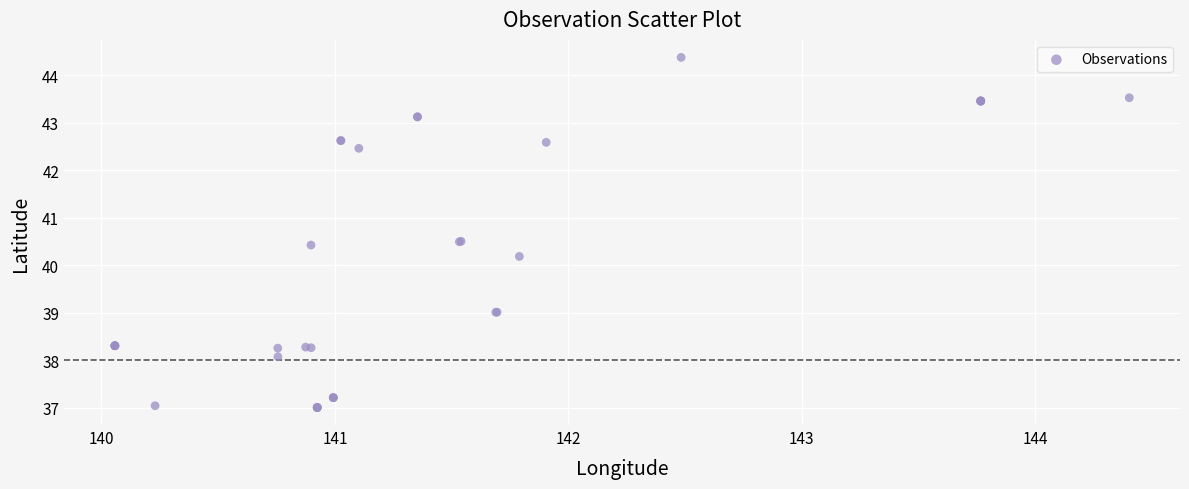

What Y value in the scatter plot is closest to 40?

40.2